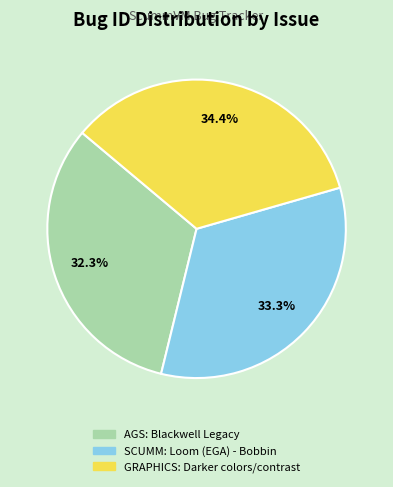

Which has a higher value, AGS: Blackwell Legacy or SCUMM: Loom (EGA) - Bobbin?

SCUMM: Loom (EGA) - Bobbin